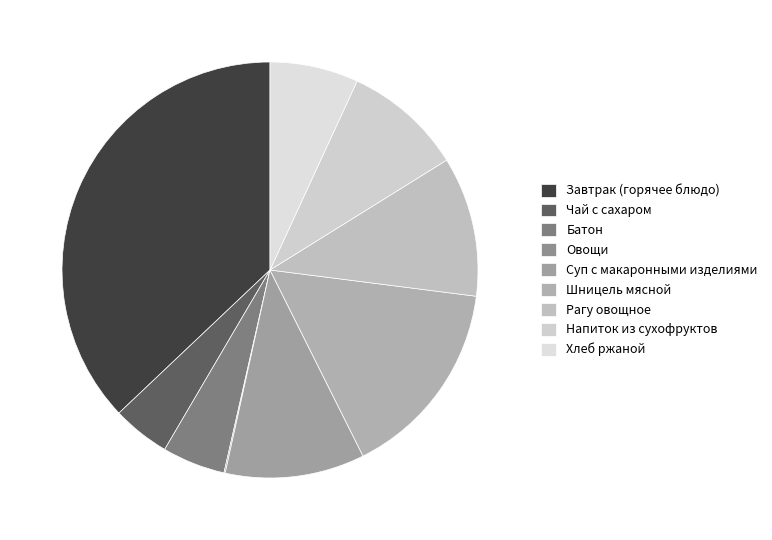

What is the total percentage of Овощи and Хлеб ржаной?

7.0%